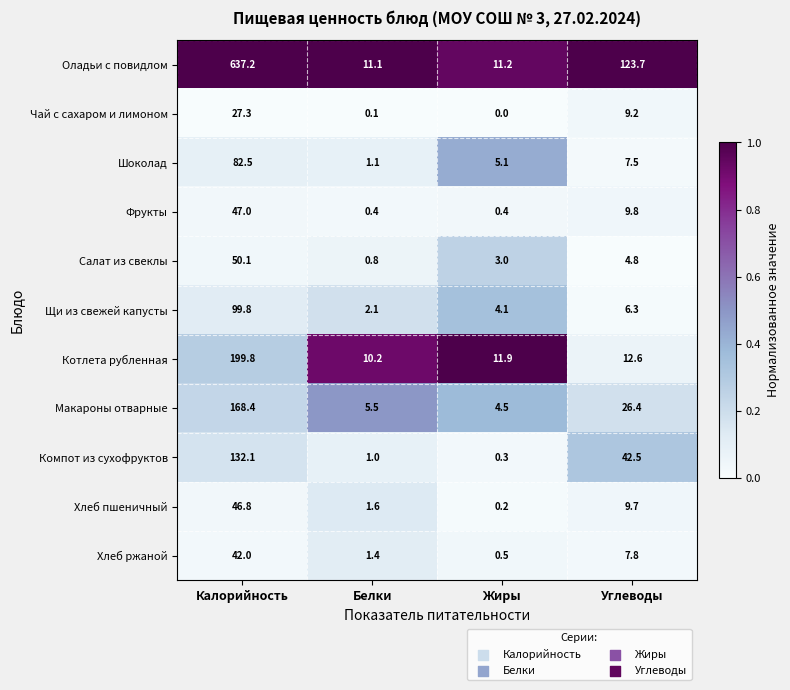

Is it true that Салат из свеклы equals 2.1 at Углеводы?

False